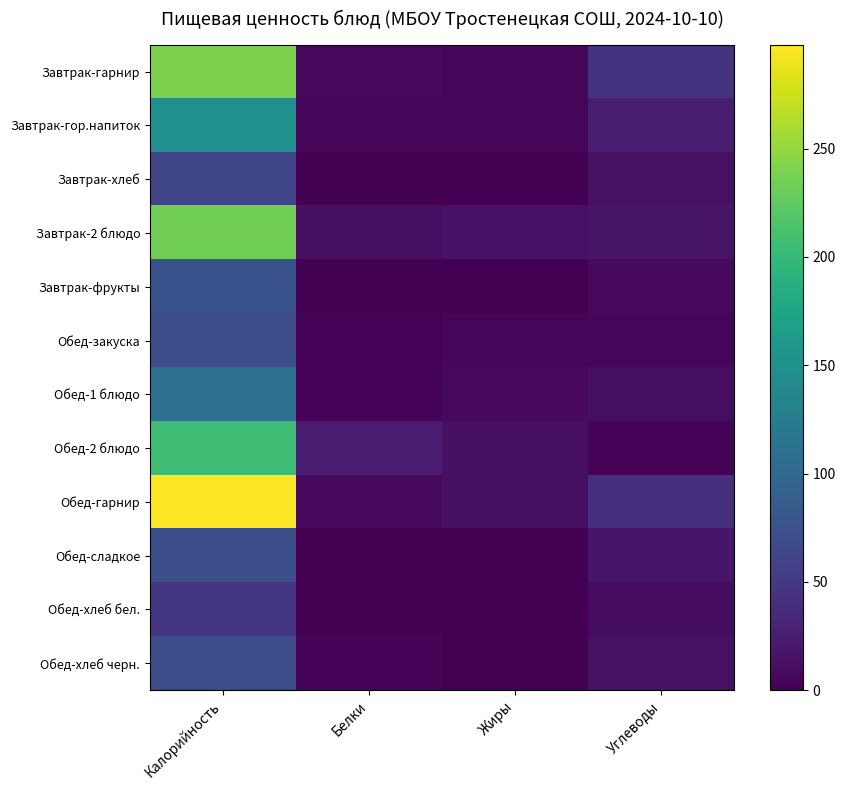

Which has a higher value, Жиры or Углеводы?

Углеводы